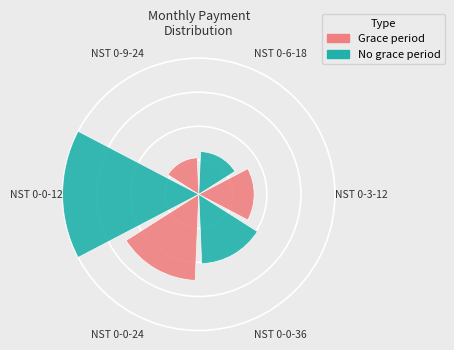

How many segments does this pie chart have?

6